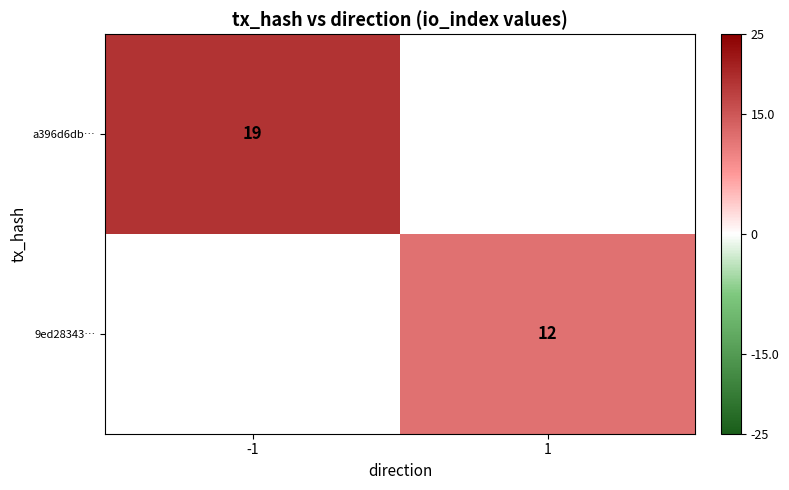

Is it true that a396d6db… equals 30 at -1?

False